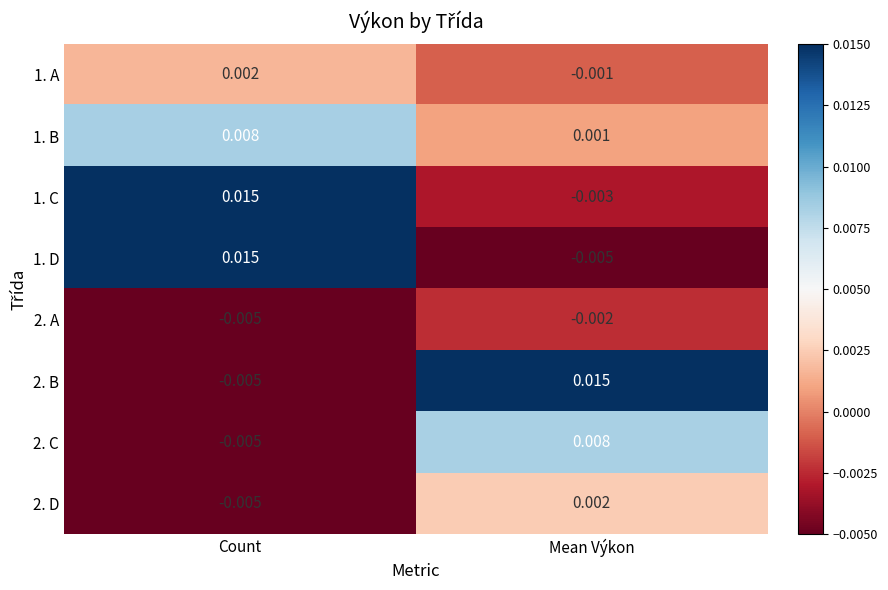

At which label does 2. B reach its minimum?

Count